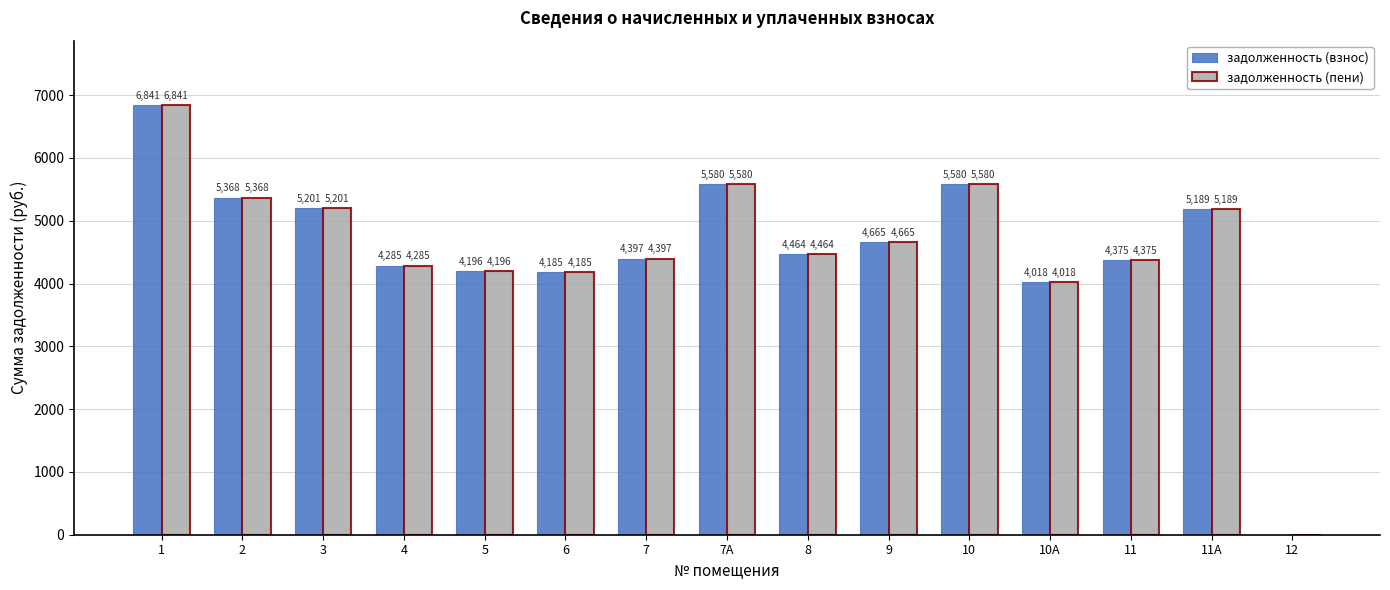

At which category is the sum across all series the highest?

1